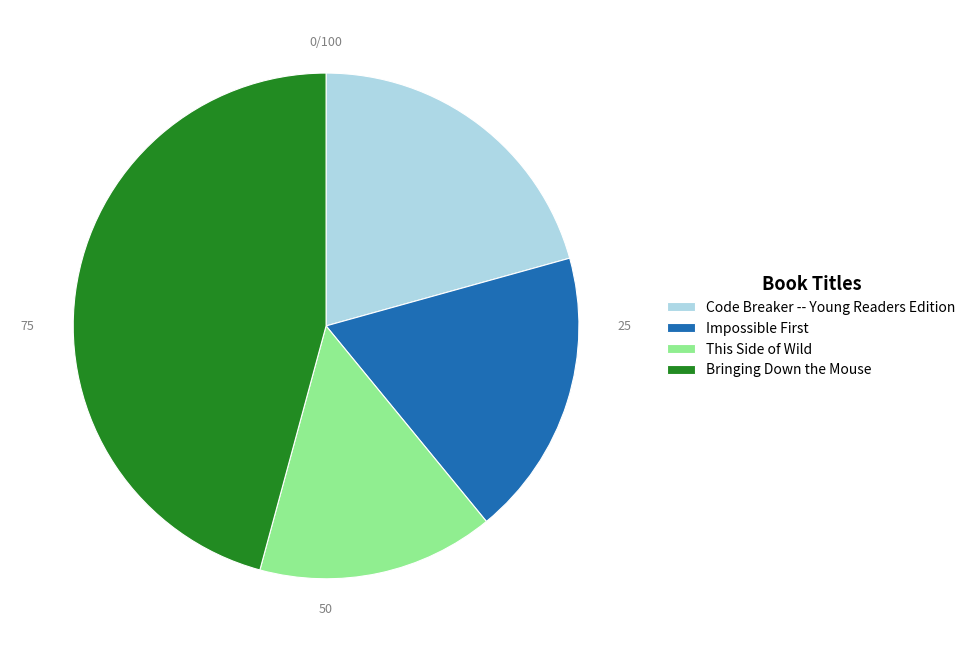

The Bringing Down the Mouse slice represents 46% of the pie. True or false?

True